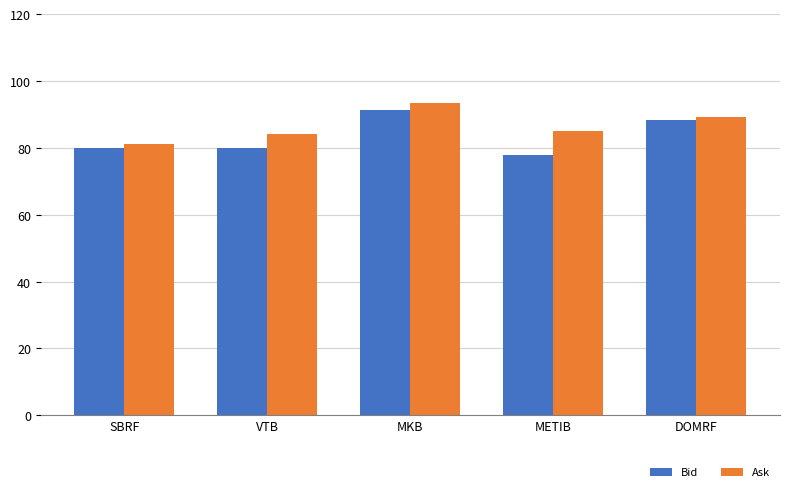

How many distinct data groups are displayed?

2